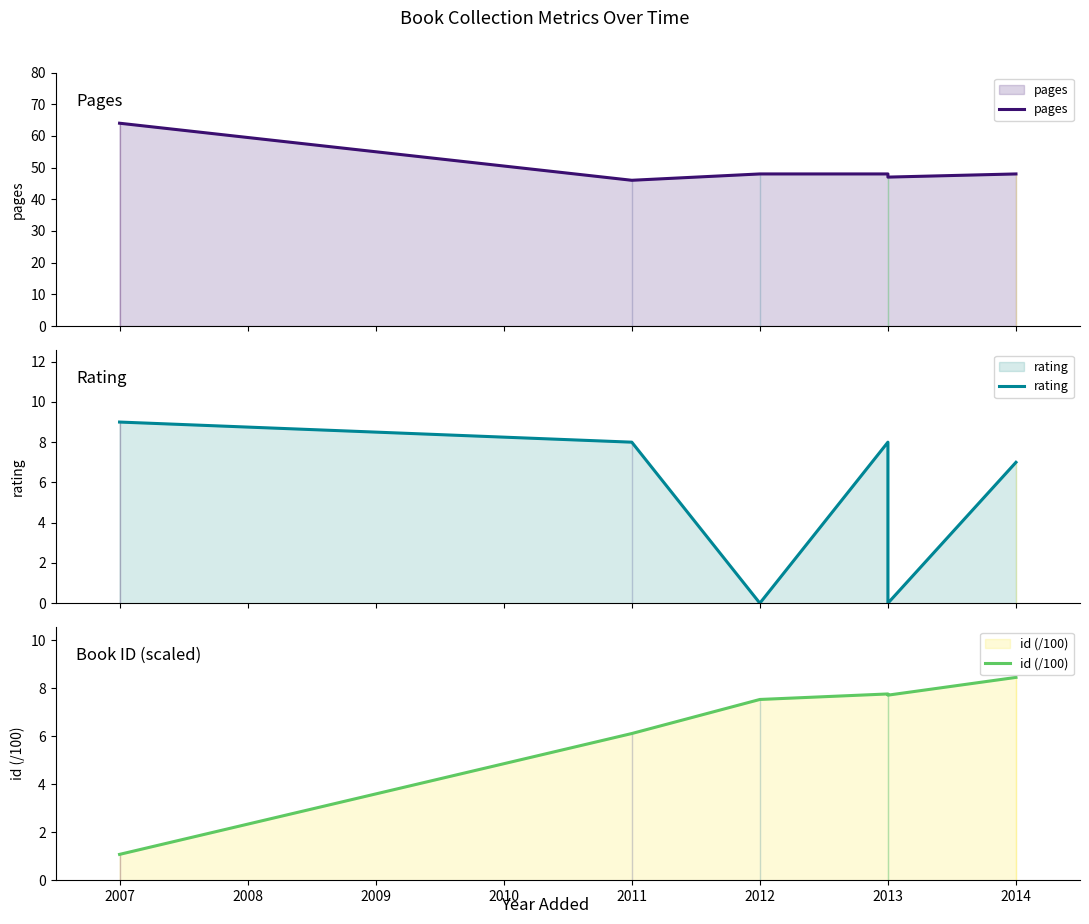

In rating, how many points are higher than both neighbors (excluding endpoints)?

1